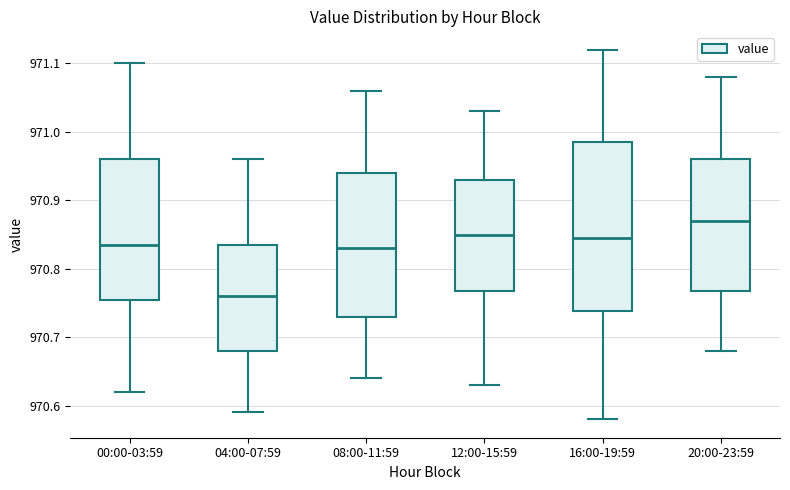

Reading left to right, transcribe this box plot: for each box, give where its median line is, the range the box spans, and where its two whiskers end, as read against the y-axis. The values are not printed on the chart, so give them approximately, as read against the axis.

00:00-03:59: median 970.84, box 970.76 to 970.96, whiskers 970.62 to 971.10
04:00-07:59: median 970.76, box 970.68 to 970.84, whiskers 970.59 to 970.96
08:00-11:59: median 970.83, box 970.73 to 970.94, whiskers 970.64 to 971.06
12:00-15:59: median 970.85, box 970.77 to 970.93, whiskers 970.63 to 971.03
16:00-19:59: median 970.85, box 970.74 to 970.99, whiskers 970.58 to 971.12
20:00-23:59: median 970.87, box 970.77 to 970.96, whiskers 970.68 to 971.08